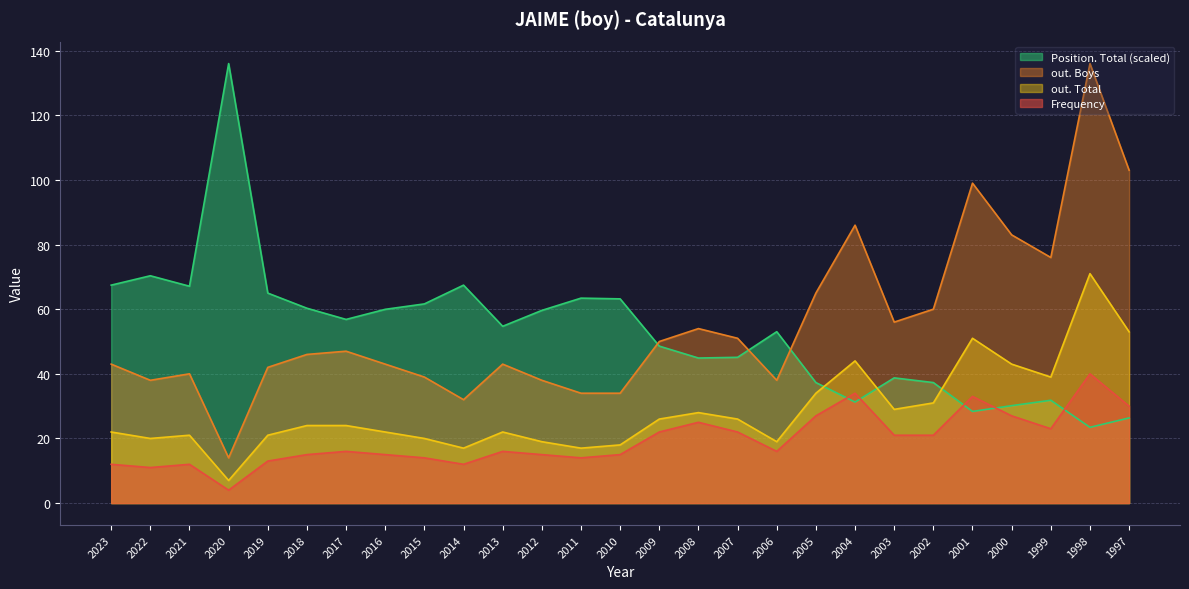

What is the sum of all Position. Total values?

1429.3